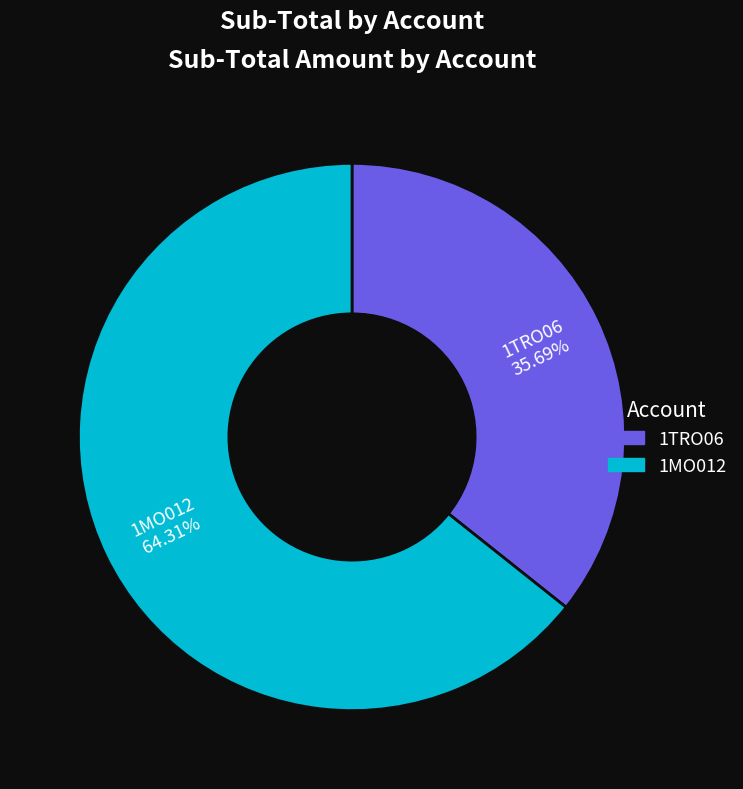

To the nearest percent, what percentage of the pie is 1MO012?

64%